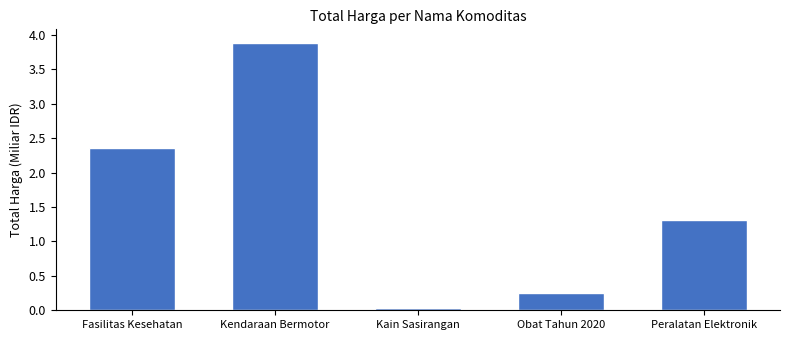

Approximately how many times larger is the value at Fasilitas Kesehatan compared to Peralatan Elektronik?

1.8